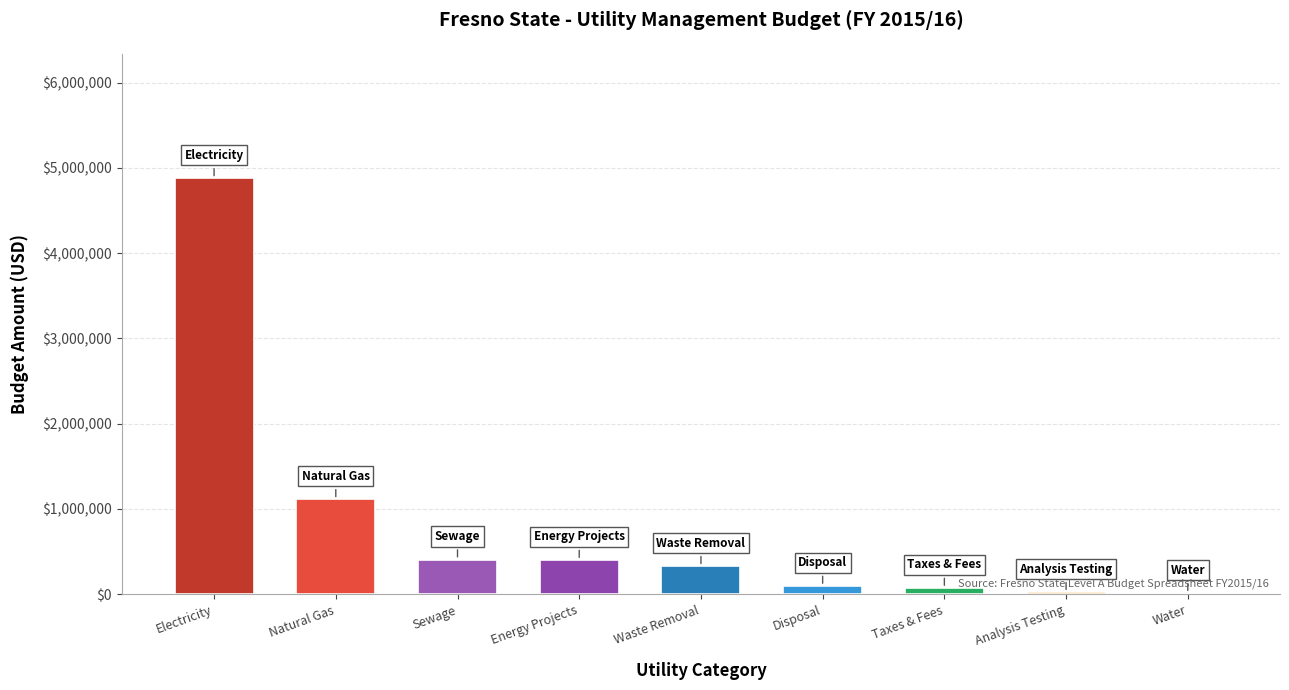

What is the approximate value at Sewage, to the nearest 50?

405950